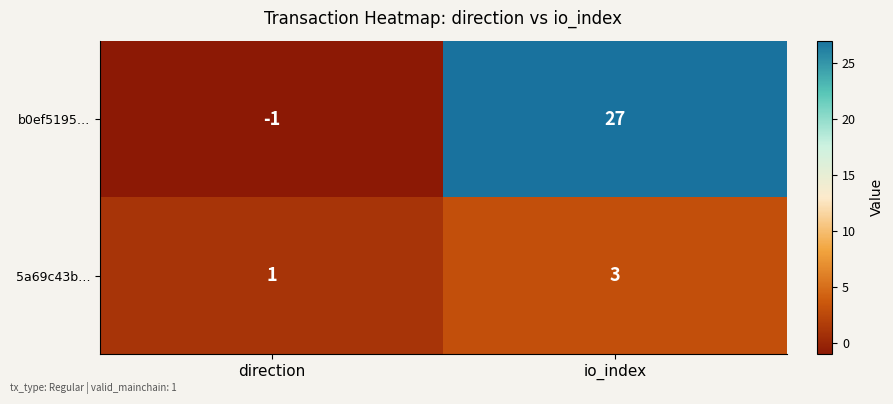

True or false: b0ef5195… has a value of 27 at io_index.

True